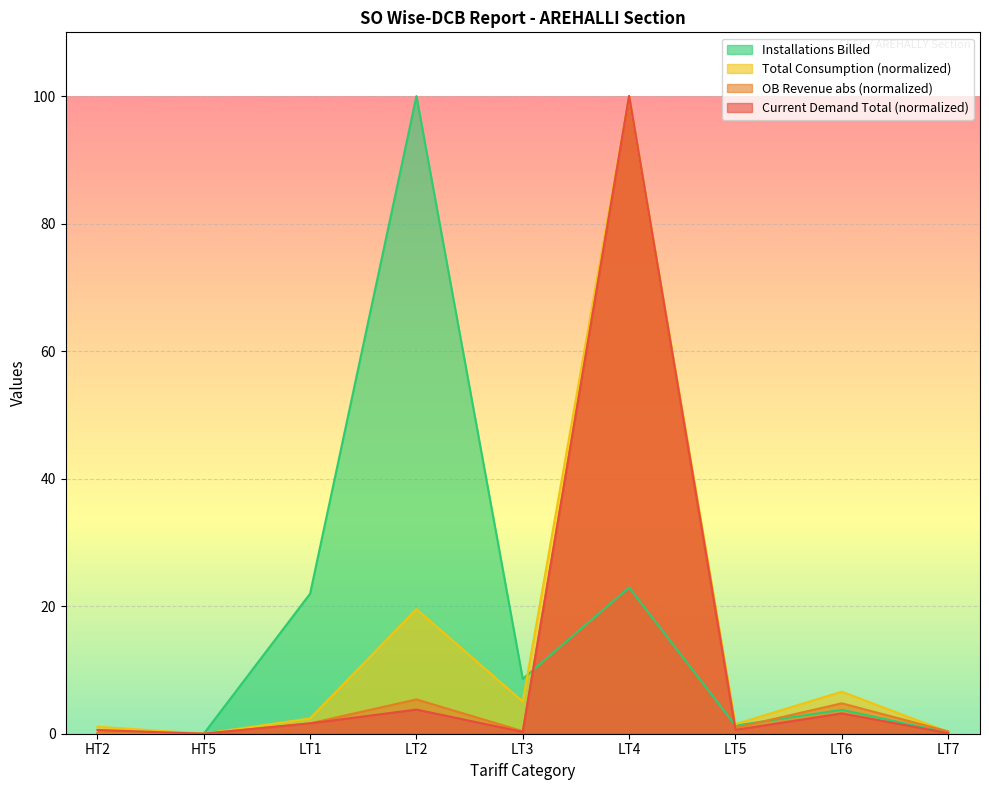

Which label corresponds to the smallest value in the chart?

HT5